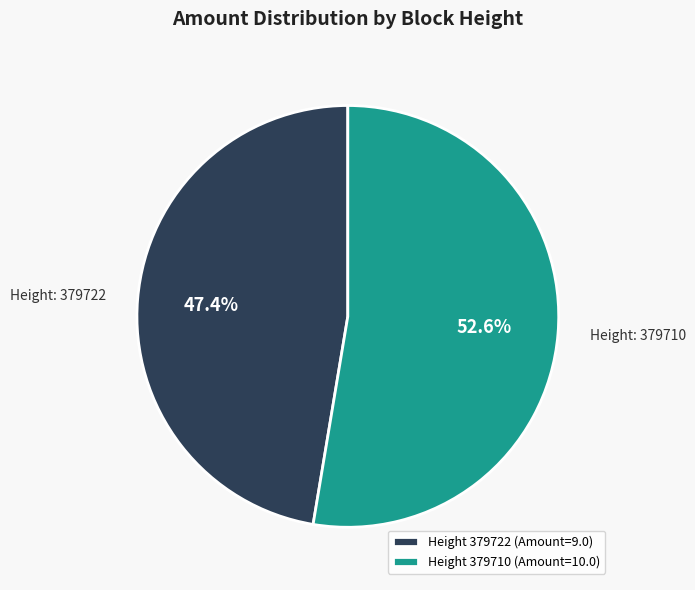

How much of the chart is everything except Height 379722 (Amount=9.0)?

52.6%